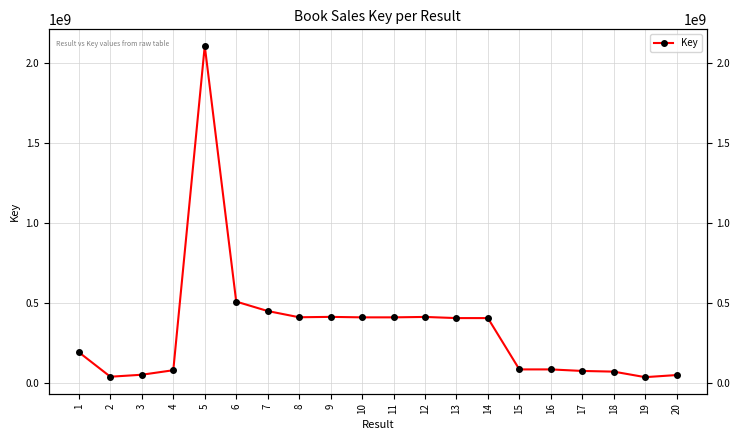

Reading right to left, what are all the values shown in this chart?

20=47806678	19=34583524	18=69187140	17=73420381	16=83058743	15=83079519	14=404092960	13=404091788	12=411290002	11=408674221	10=408674729	9=411632115	8=409284028	7=448230623	6=507327884	5=2106715263	4=77972862	3=49776566	2=37290133	1=190194185